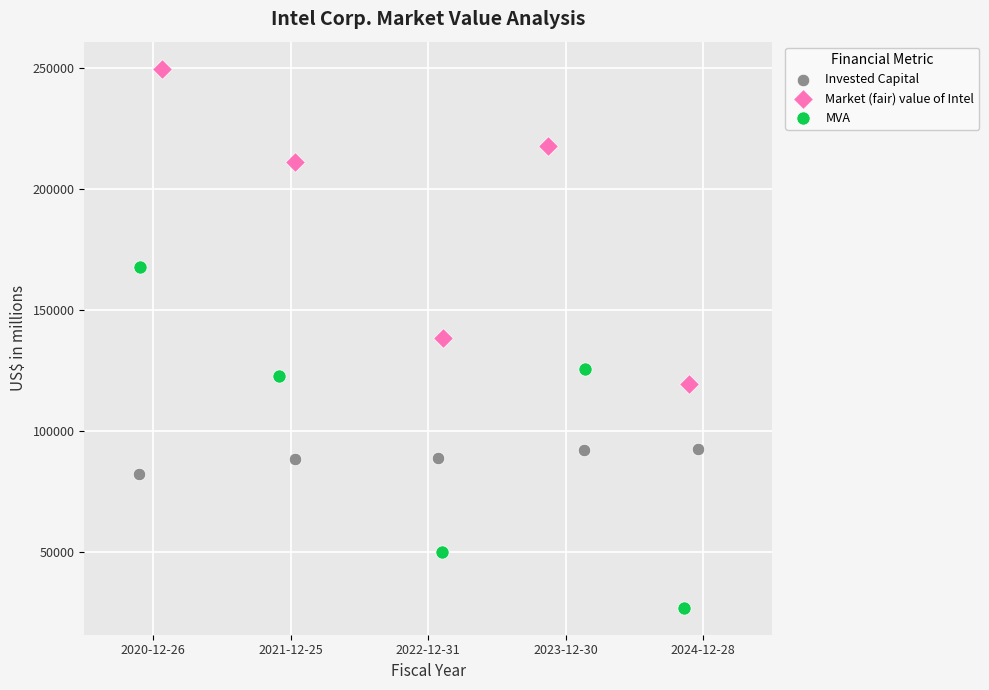

Which series has the widest spread of Y values?

MVA